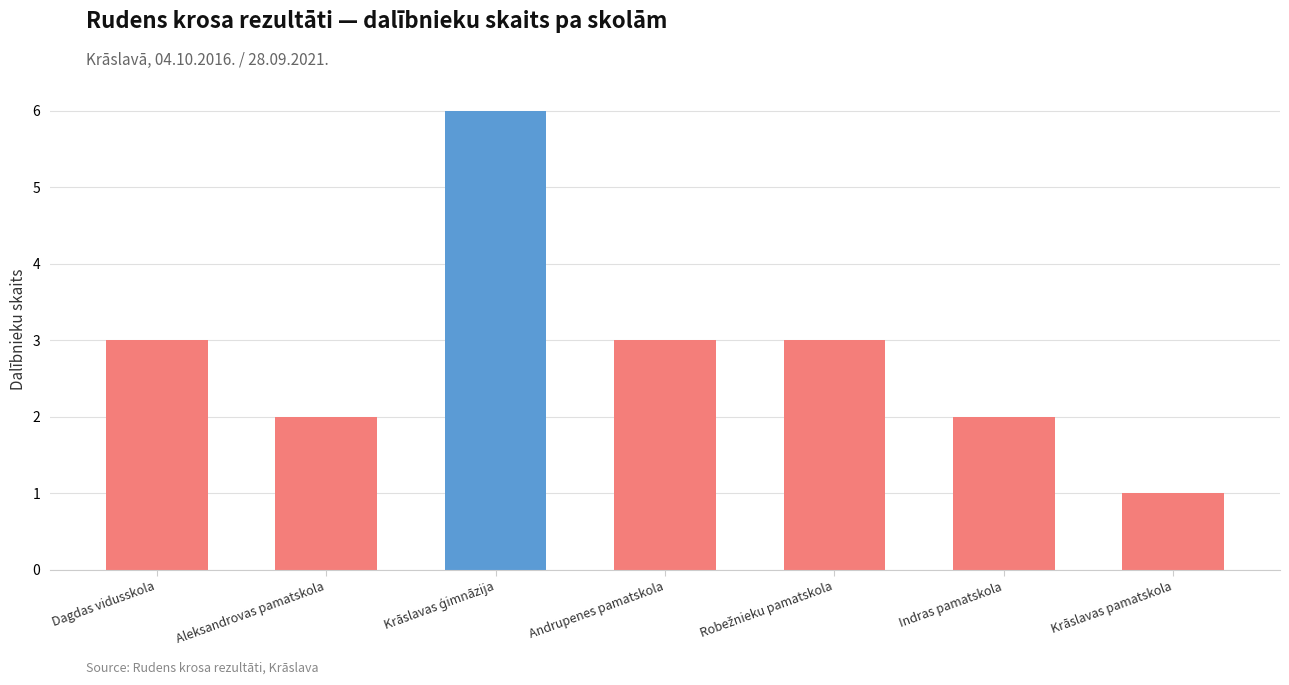

The value at Andrupenes pamatskola is 1. True or false?

False